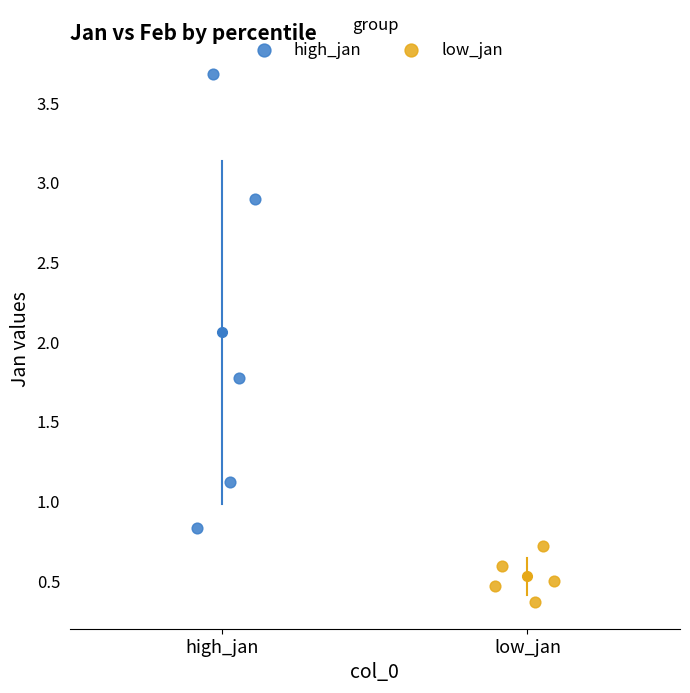

What are all the series names shown in the legend?

high_jan, low_jan